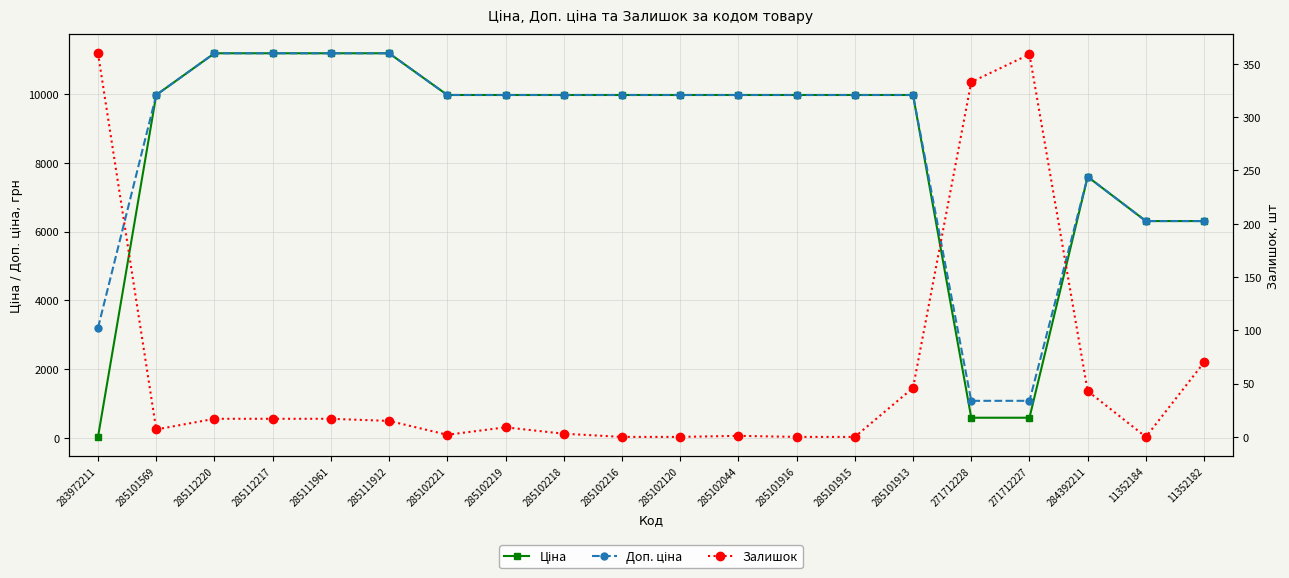

What is the value of the Доп. ціна point at the 4th from the left?

11188.2